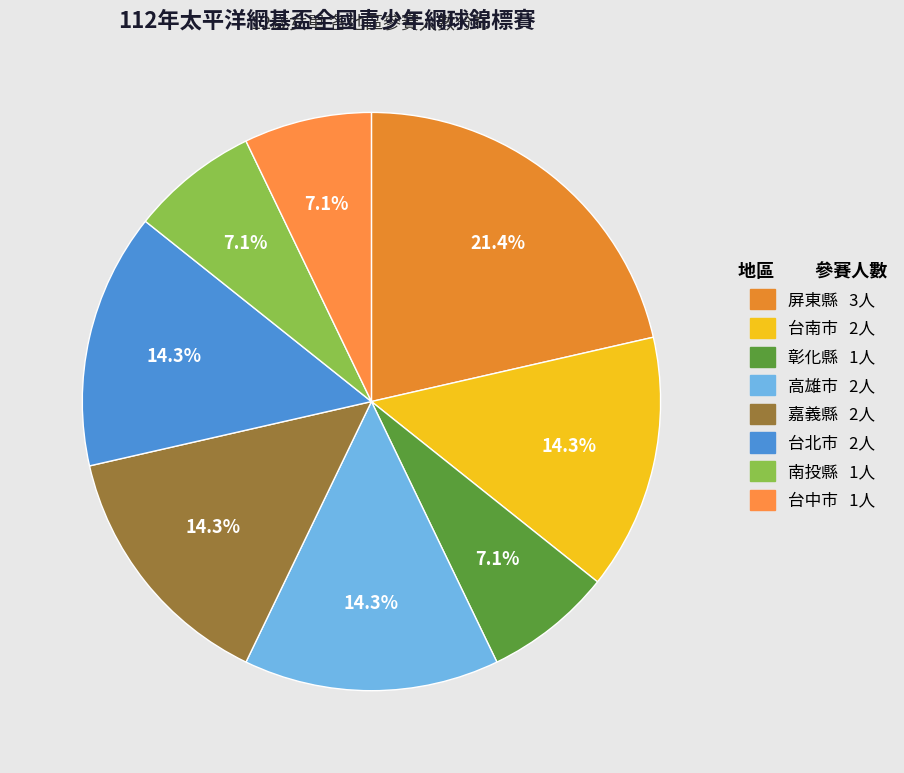

Combined, do 彰化縣 and 台南市 account for over 50%?

No